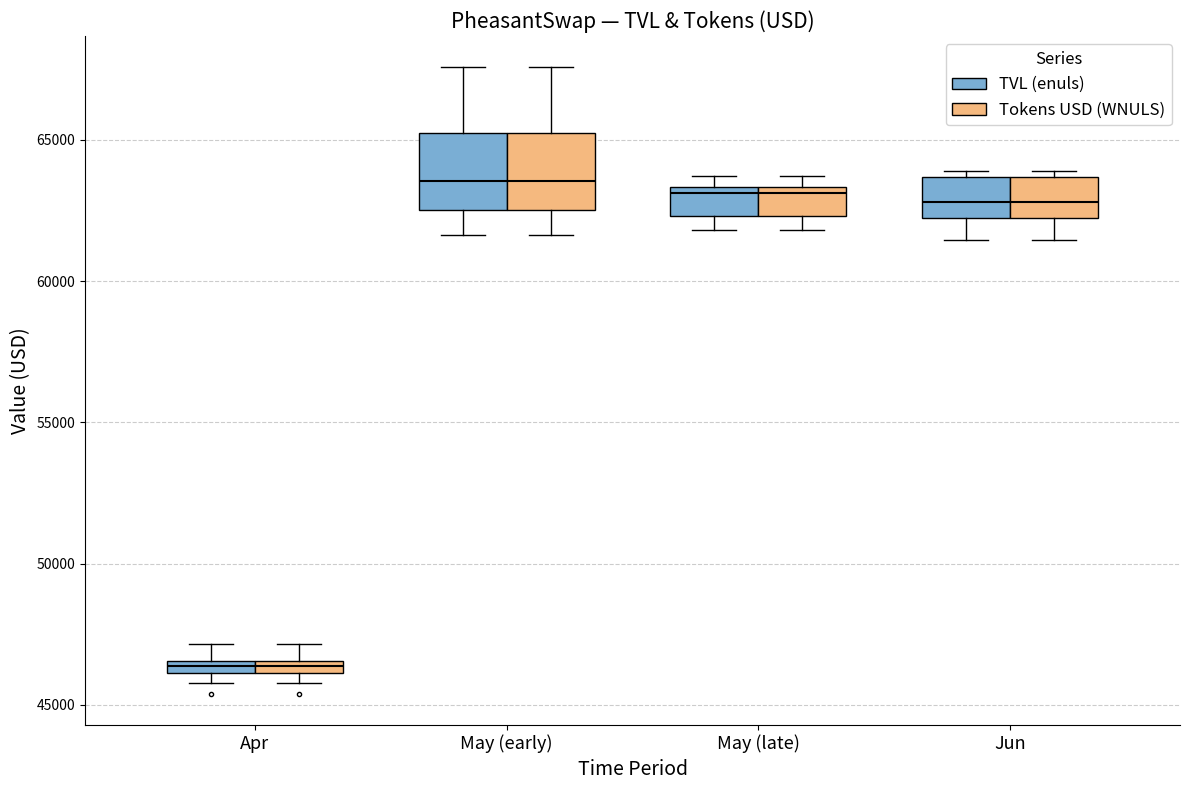

Where does the median line of the box for Jun (TVL (enuls)) sit on the y-axis? The values are not printed on the chart, so give them approximately, as read against the axis.

63000